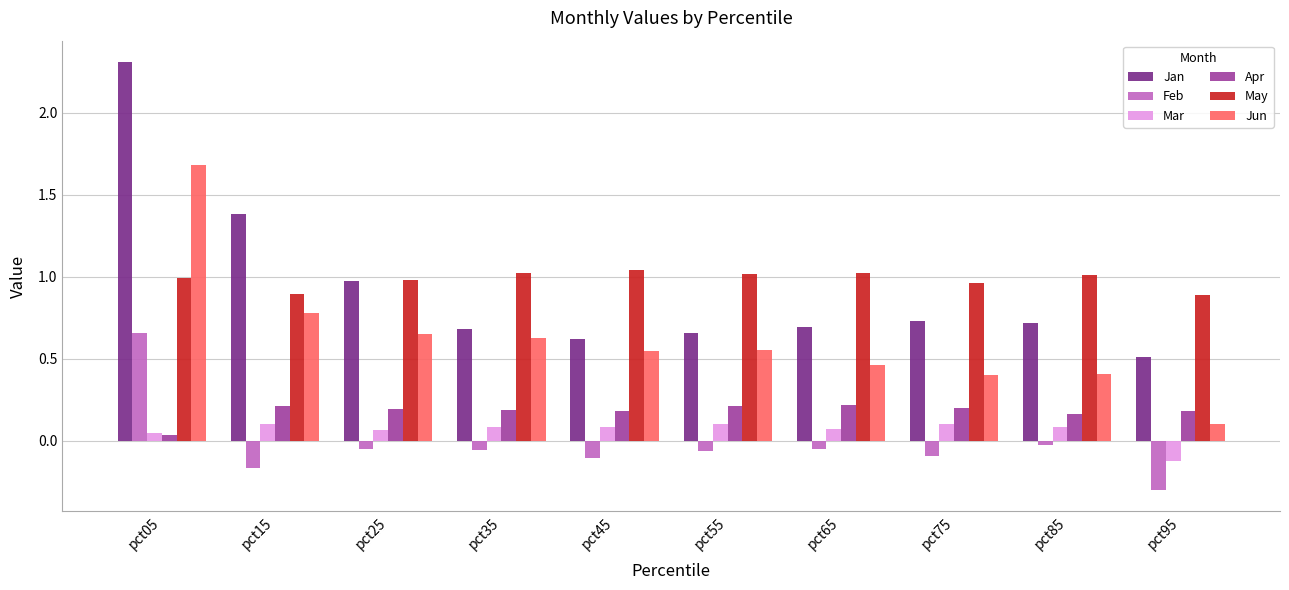

Is the value of Mar at pct95 greater than the value of Jun at pct85?

No